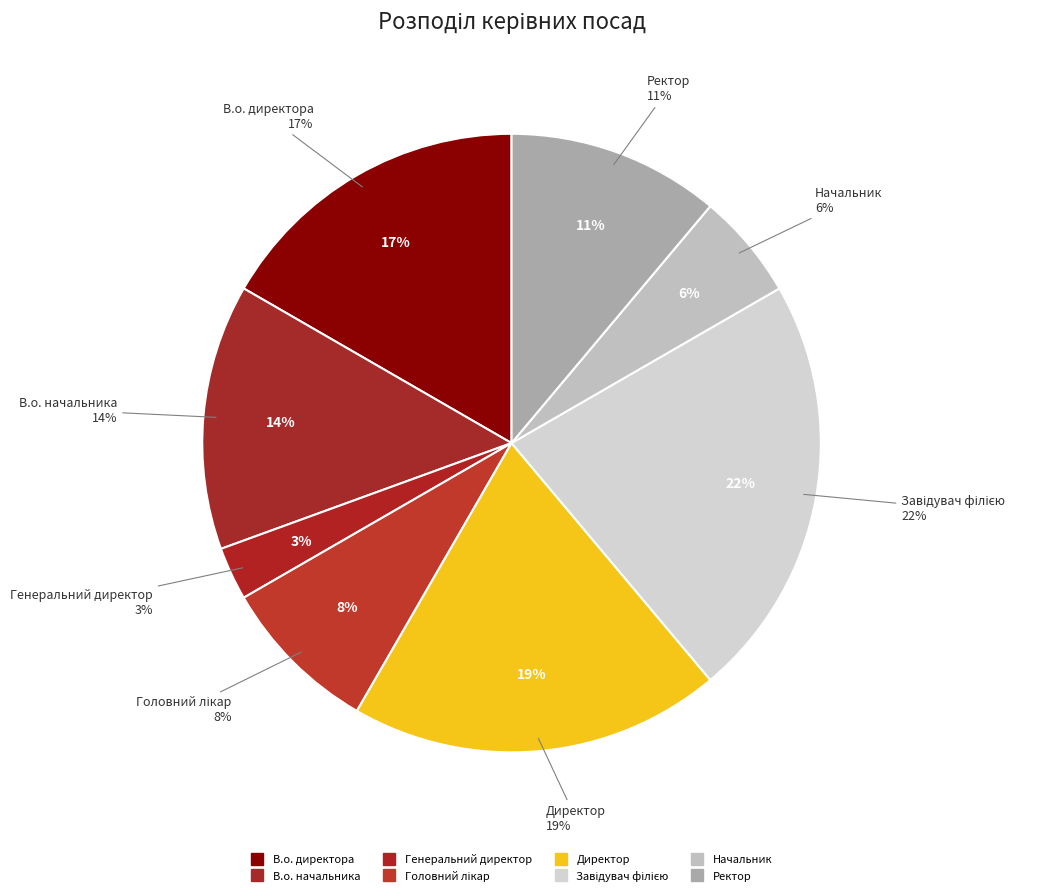

How many segments does this pie chart have?

8